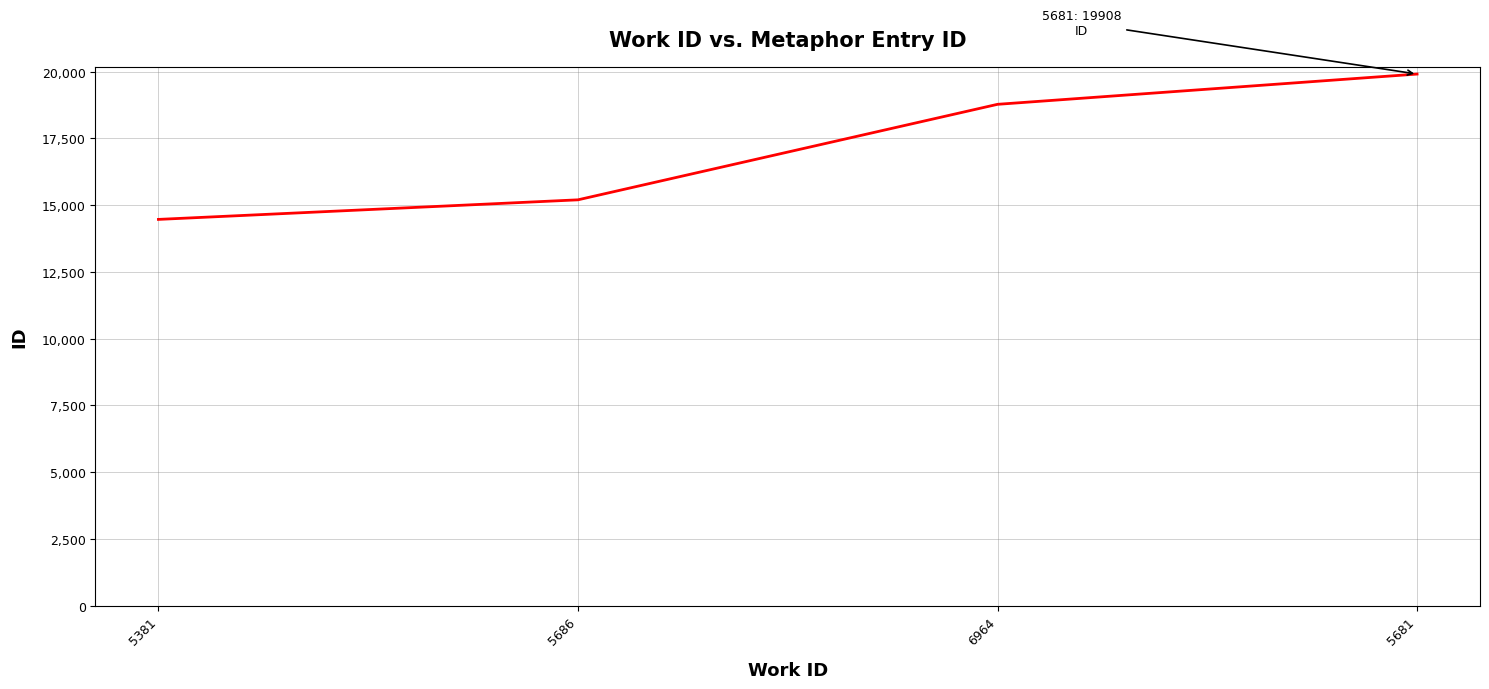

What position from the right is 6964?

2